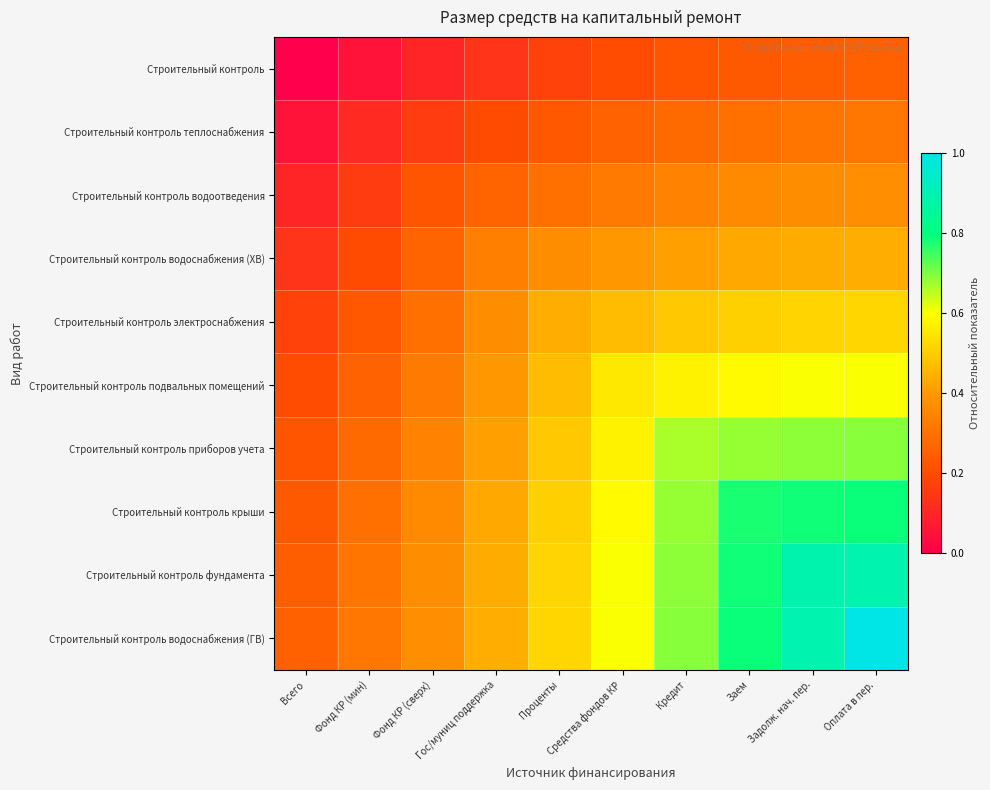

At how many categories does at least one series exceed 0?

10